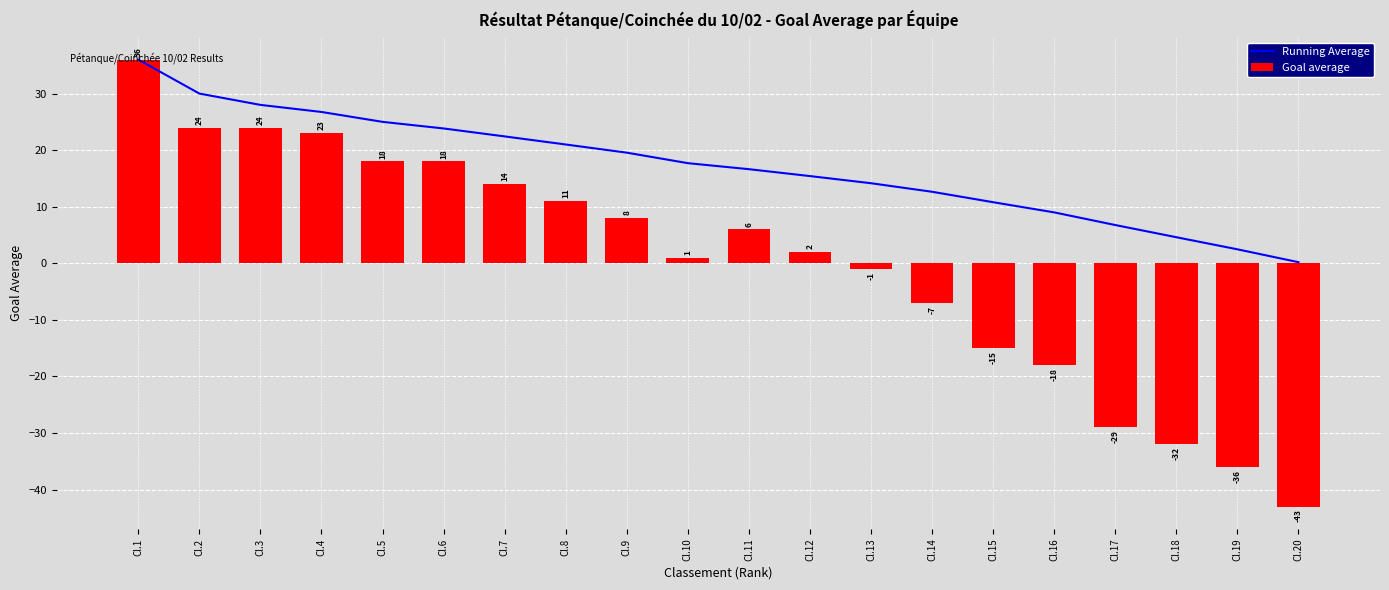

What are all the series names shown in the legend?

Running Average, Goal average